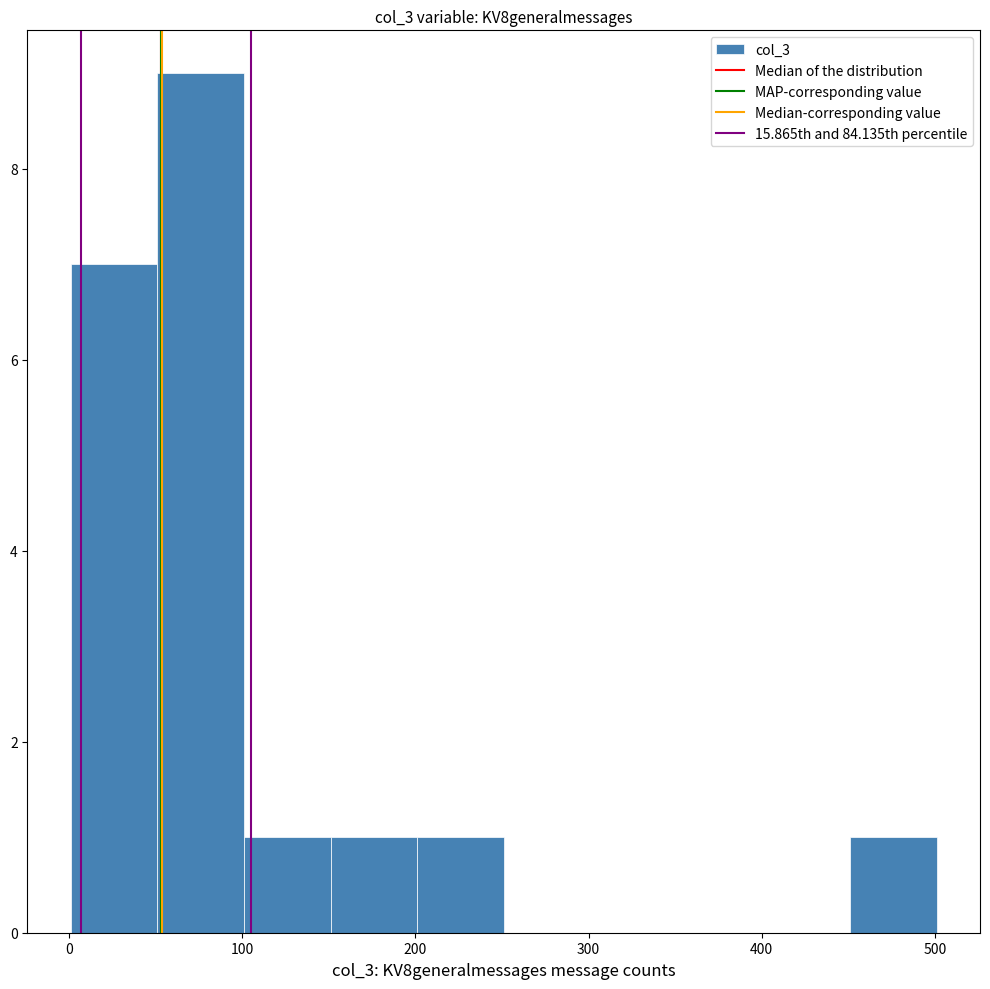

How tall is the bar that spans 451 to 501 on the x-axis? Neither the bar edges nor the heights are printed on the chart, so give them approximately, as read against the axes.

1